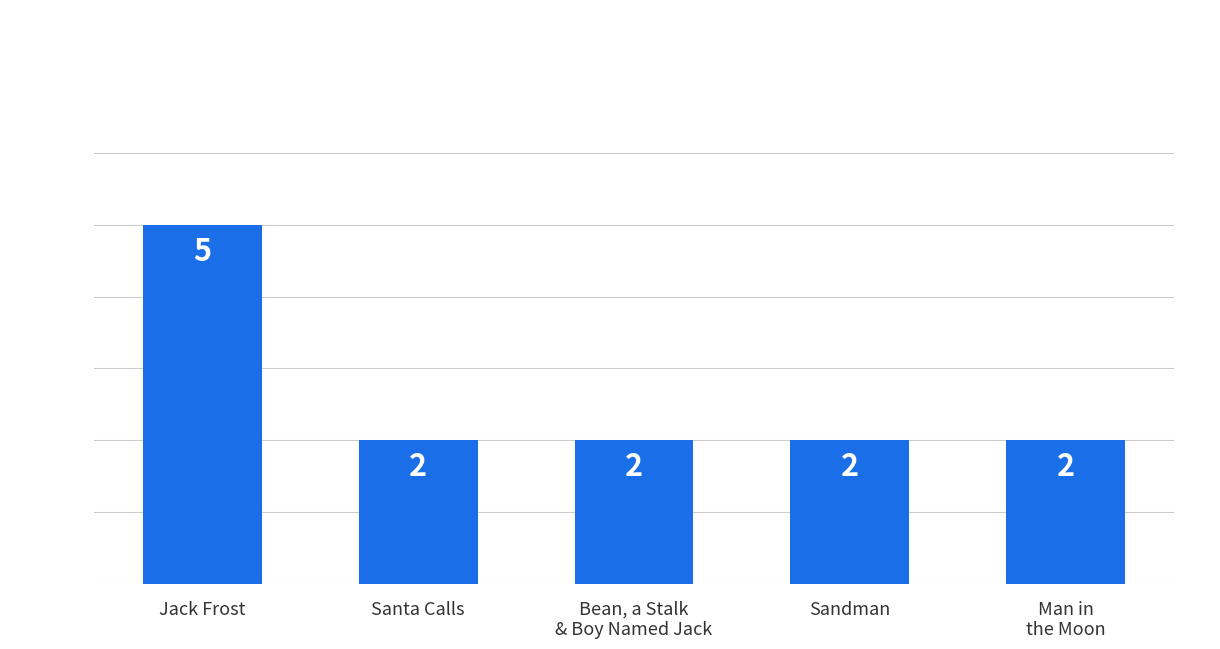

Count the values in the range 2 to 3.

4